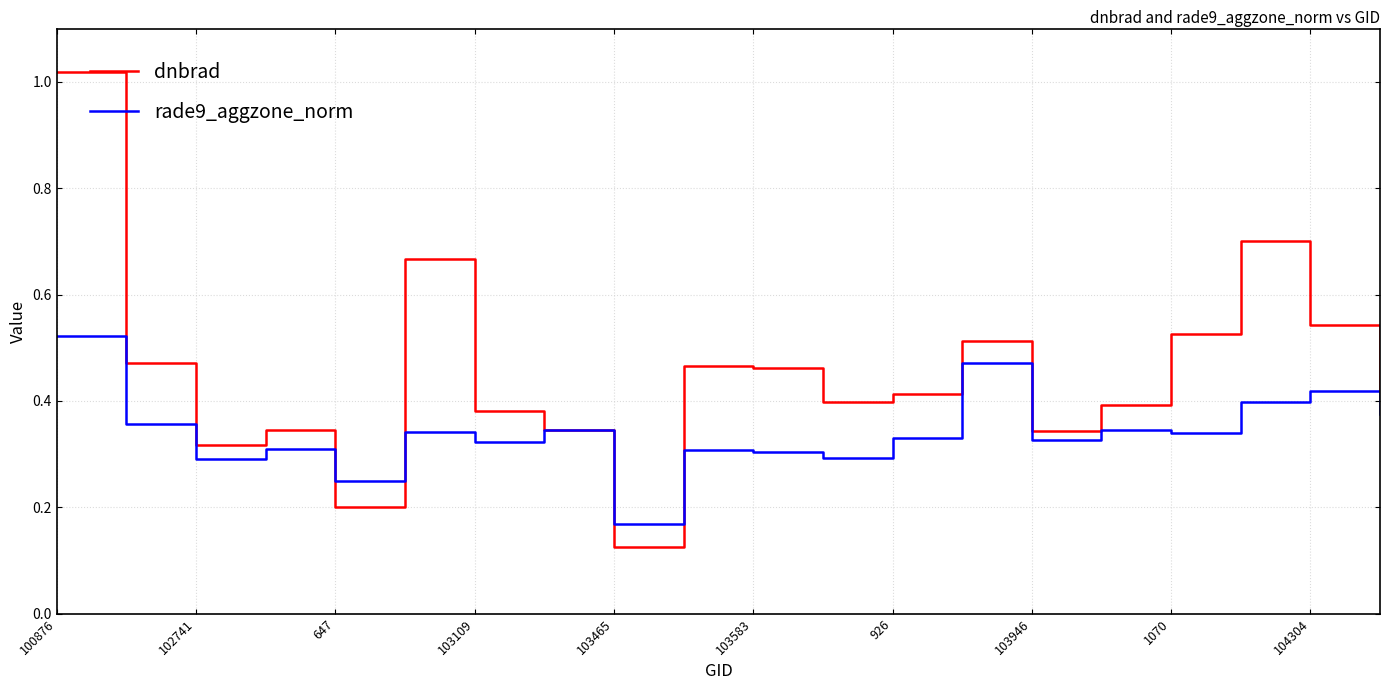

Which series has the largest total across all categories?

dnbrad